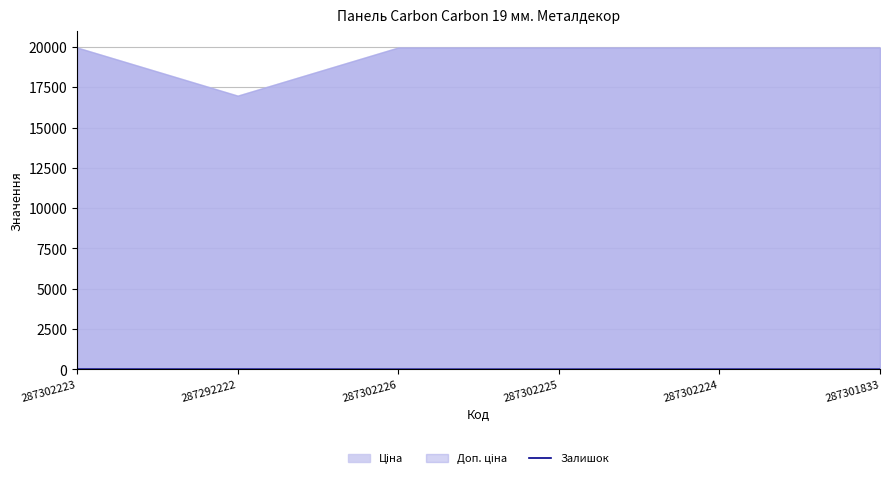

Is it true that Залишок equals 0 at 287301833?

True